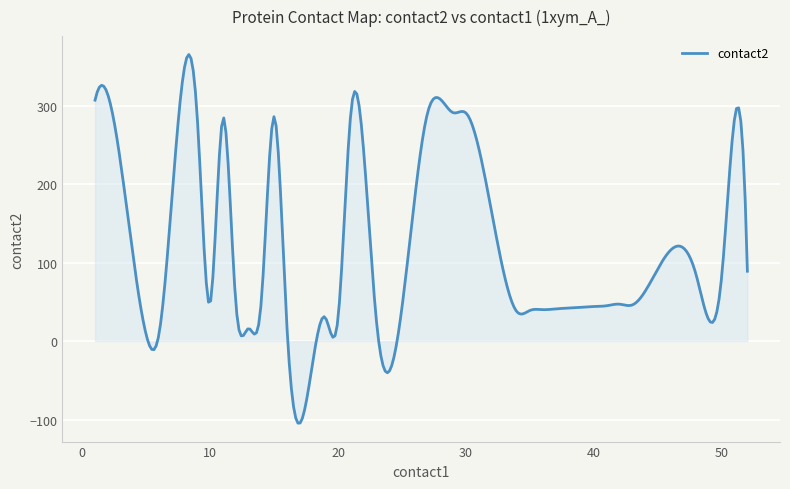

What is the minimum value shown in the chart?

-104.6